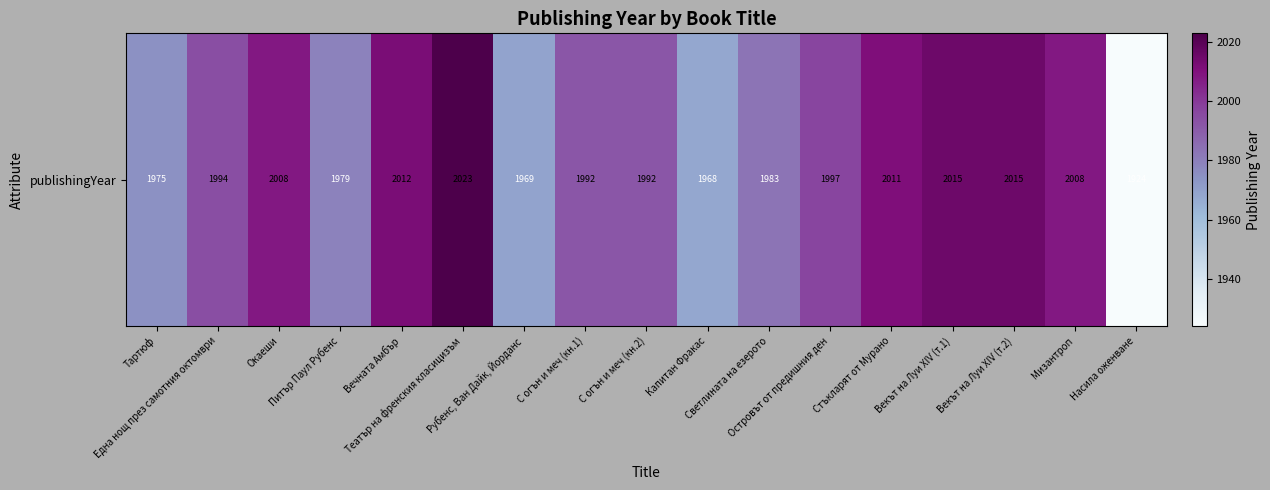

Reading left to right, what are all the values shown in this chart?

1975	1994	2008	1979	2012	2023	1969	1992	1992	1968	1983	1997	2011	2015	2015	2008	1924